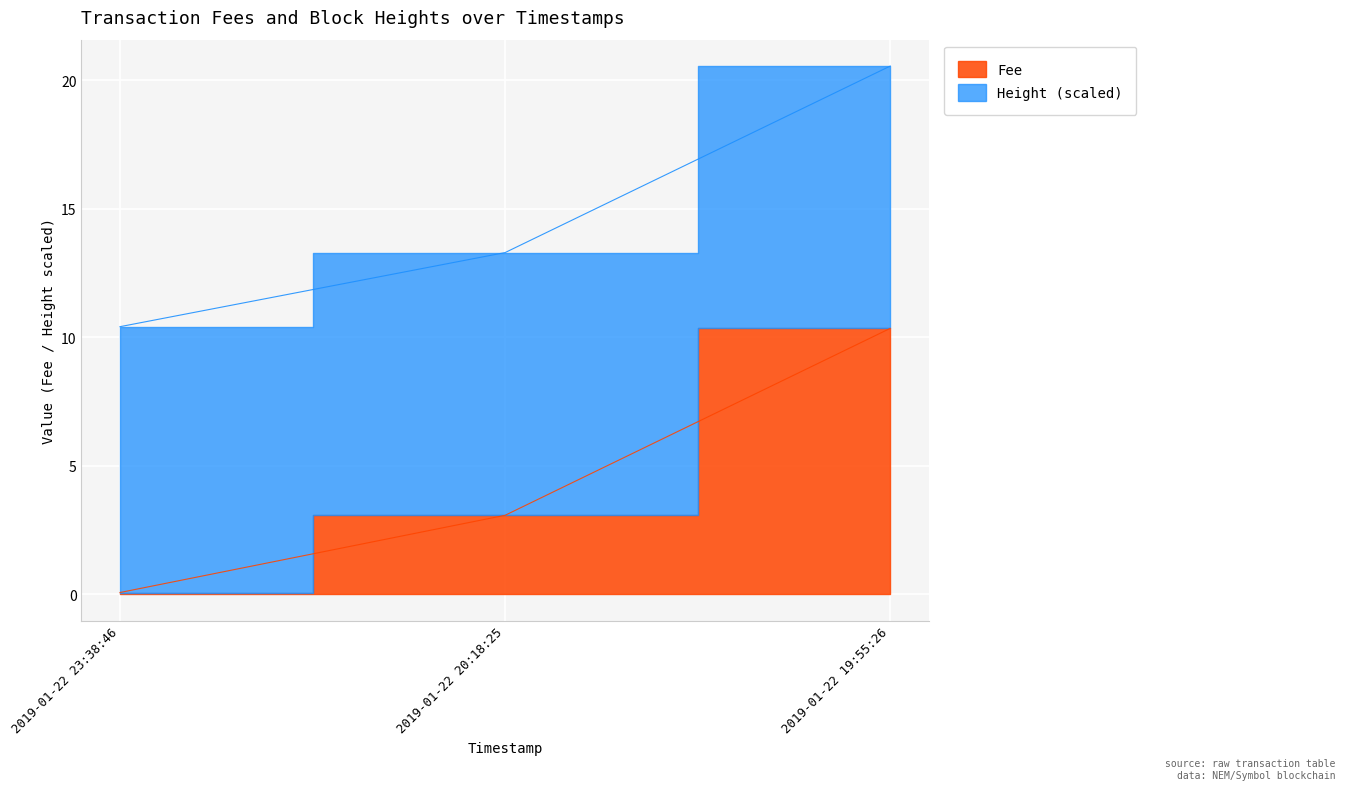

List the labels in order of value, smallest first.

2019-01-22 23:38:46, 2019-01-22 20:18:25, 2019-01-22 19:55:26